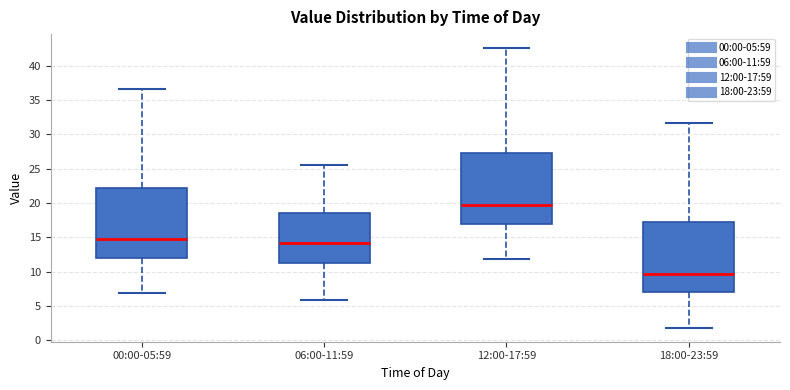

Reading left to right, read every box against the y-axis: the position of its median line, the range the box covers, and the ends of its whiskers. The values are not printed on the chart, so give them approximately, as read against the axis.

00:00-05:59: median 14.5, box 12.0 to 22.0, whiskers 7.0 to 36.5
06:00-11:59: median 14.0, box 11.0 to 18.5, whiskers 6.0 to 25.5
12:00-17:59: median 19.5, box 17.0 to 27.0, whiskers 12.0 to 42.5
18:00-23:59: median 9.5, box 7.0 to 17.0, whiskers 2.0 to 31.5